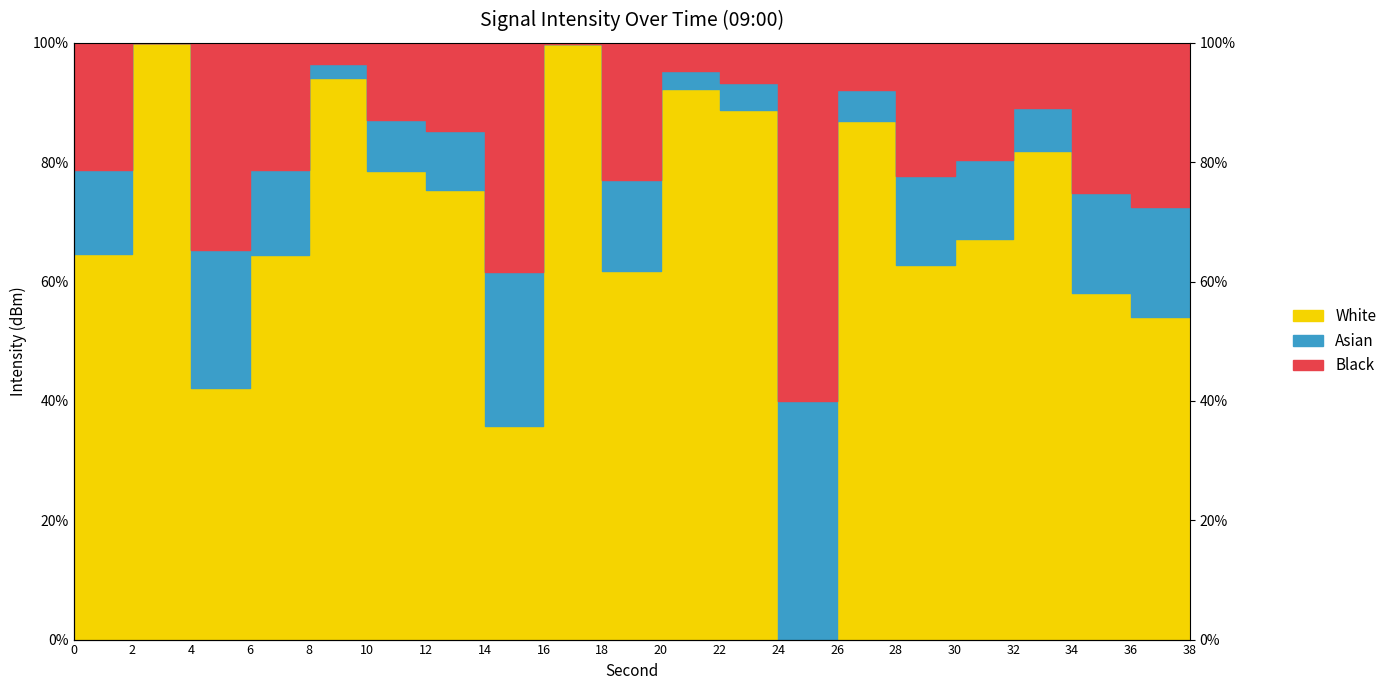

Where do White and Asian first cross each other?

22 and 24